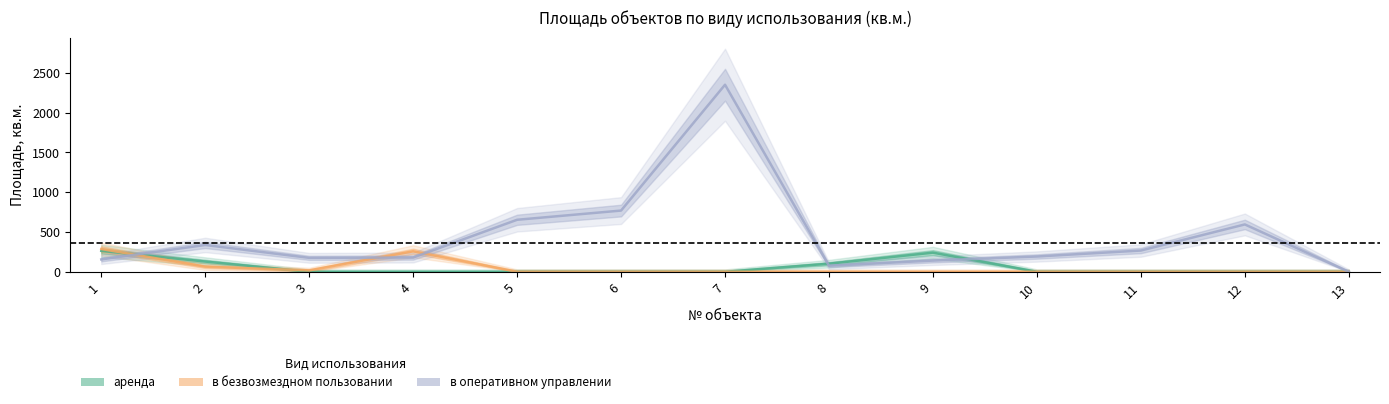

Reading left to right, transcribe all the data shown in this chart.

аренда: 1=262.6	2=128.7	3=0.0	4=0.0	5=0.0	6=0.0	7=0.0	8=101.8	9=240.4	10=0.0	11=0.0	12=0.0	13=0.0
в безвозмездном пользовании: 1=286.4	2=64.6	3=17.7	4=257.4	5=0.0	6=0.0	7=0.0	8=0.0	9=0.0	10=0.0	11=0.0	12=0.0	13=0.0
в оперативном управлении: 1=155.4	2=337.0	3=175.2	4=179.1	5=653.6	6=769.3	7=2350.6	8=76.3	9=140.9	10=192.0	11=267.1	12=595.1	13=0.0